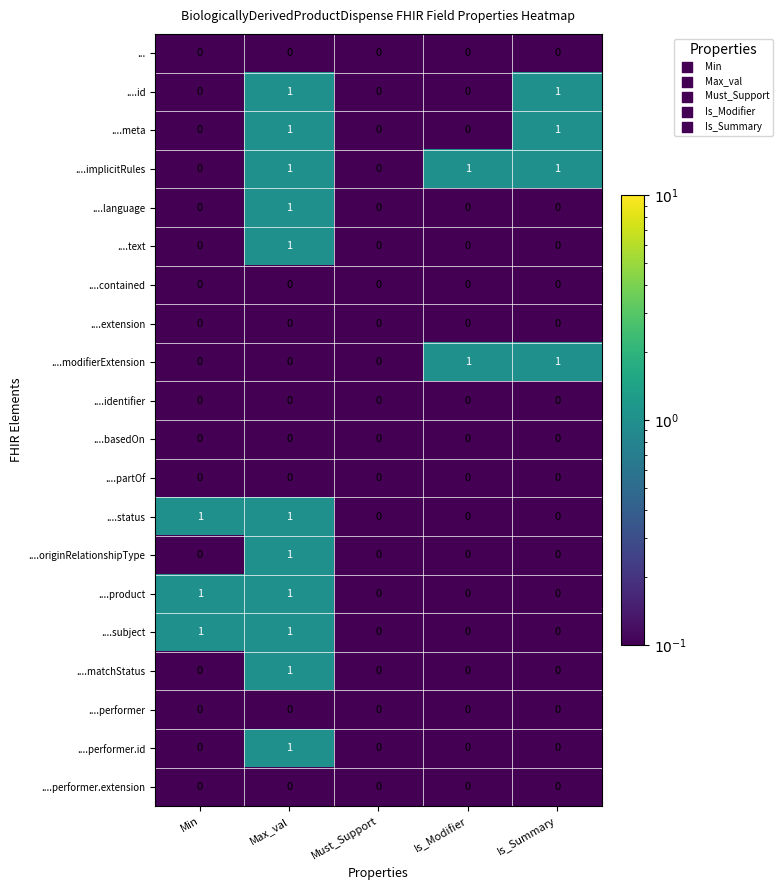

How many ....modifierExtension values are between 0 and 1?

5